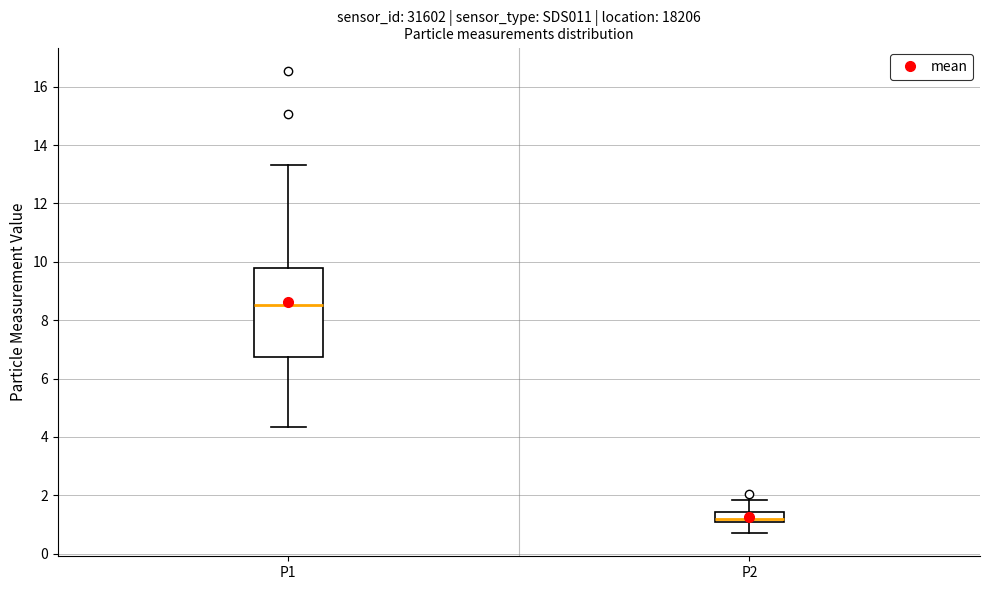

Reading left to right, transcribe this box plot: for each box, give where its median line is, the range the box spans, and where its two whiskers end, as read against the y-axis. The values are not printed on the chart, so give them approximately, as read against the axis.

P1: median 8.6, box 6.8 to 9.8, whiskers 4.4 to 13.4
P2: median 1.2, box 1.0 to 1.4, whiskers 0.8 to 1.8